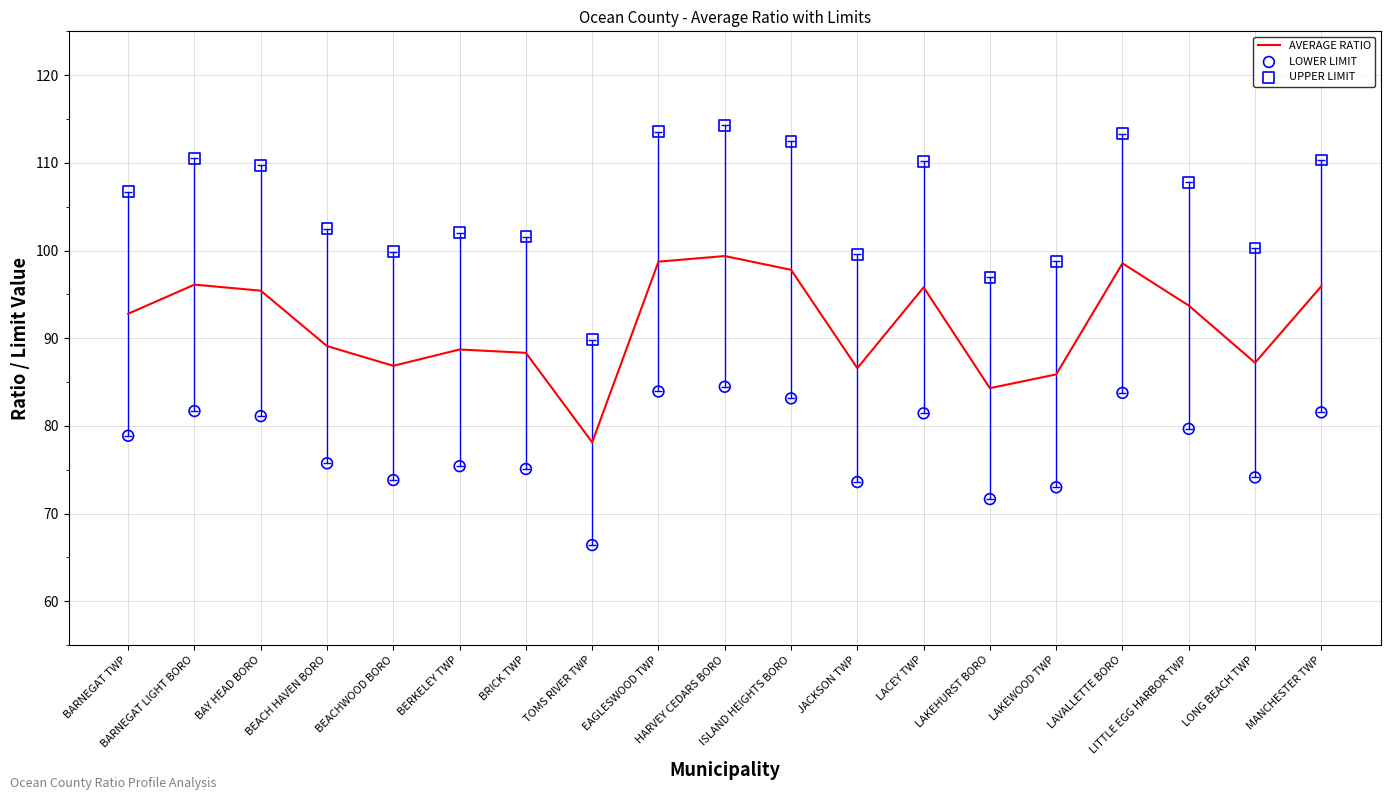

At which category is the sum across all series the highest?

HARVEY CEDARS BORO